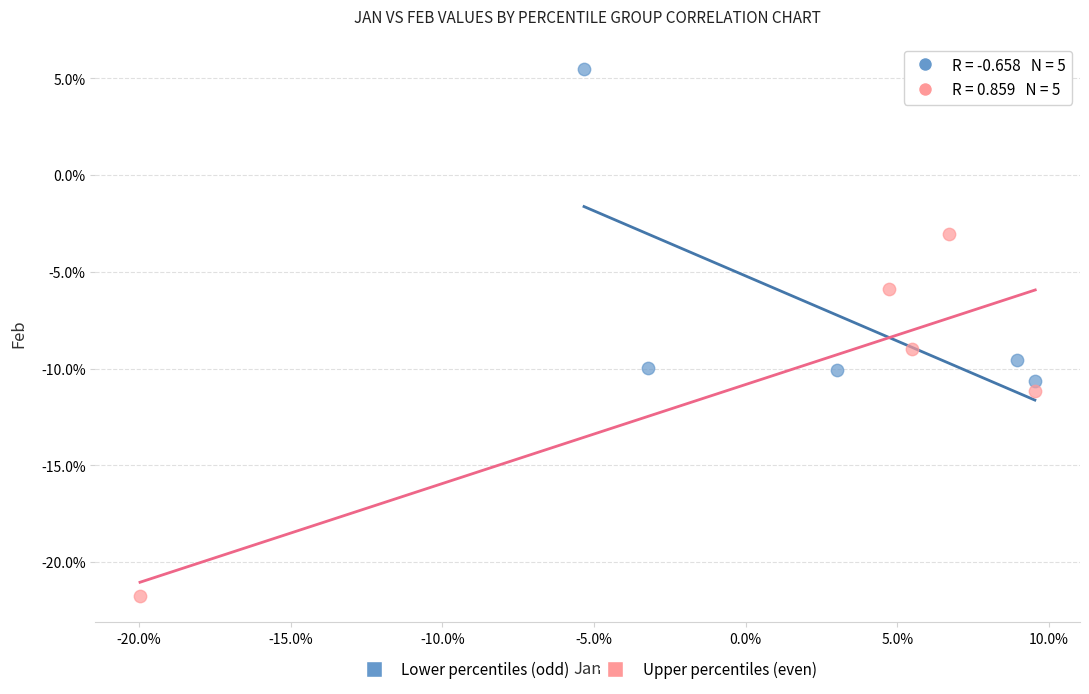

What are all the series names shown in the legend?

Lower percentiles (odd), Upper percentiles (even)